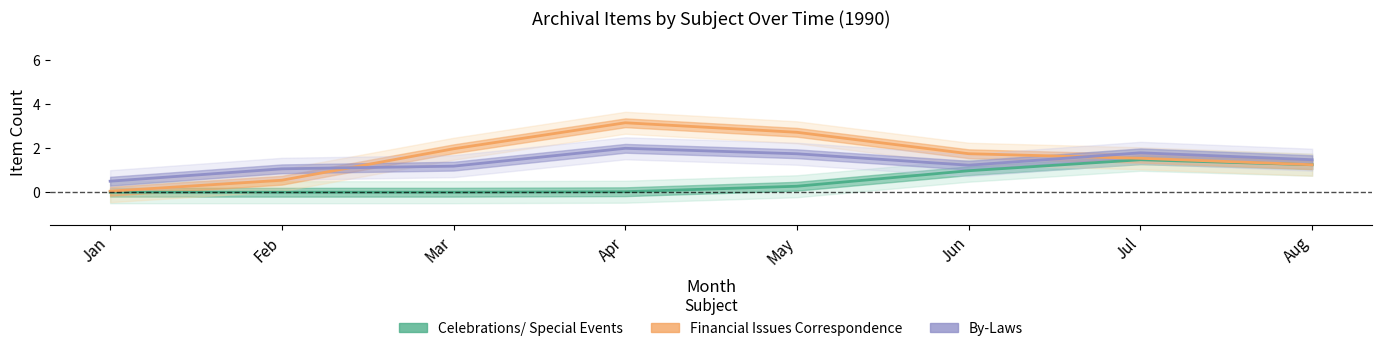

What is the difference between the second highest and minimum values in the By-Laws series?

1.3